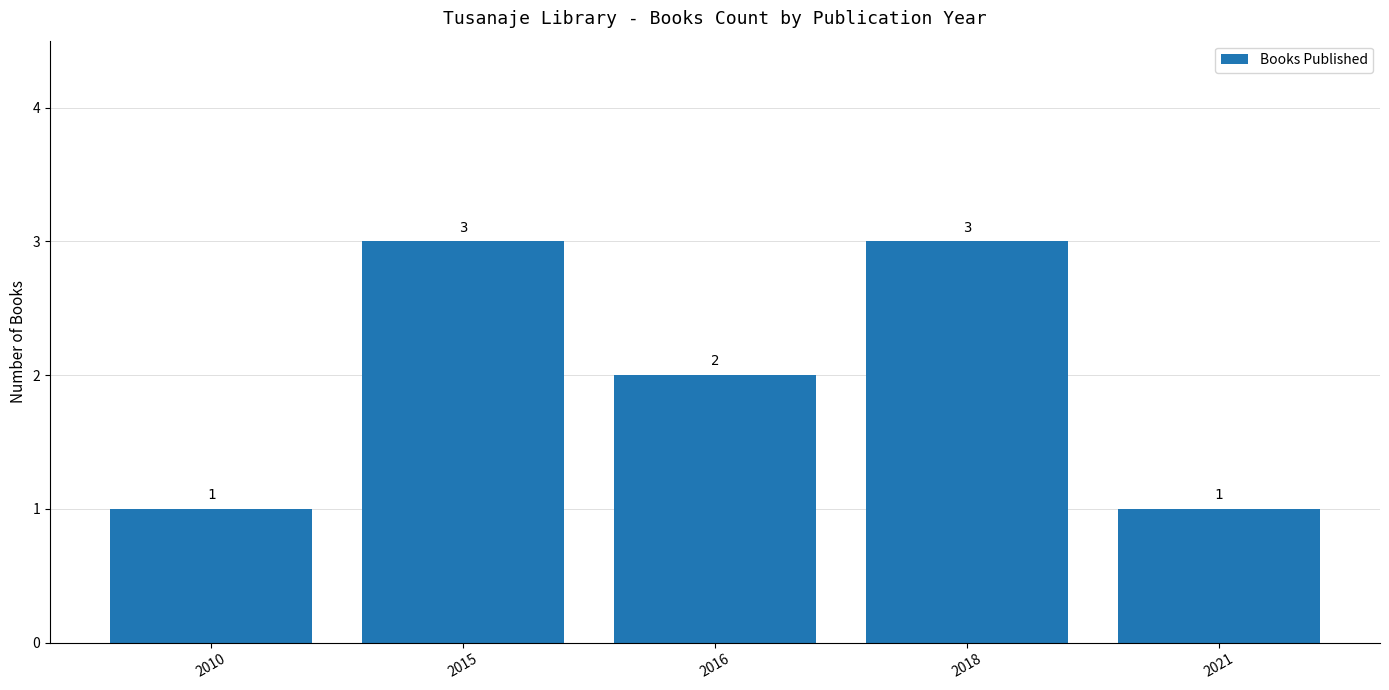

What is the maximum value shown in the chart?

3